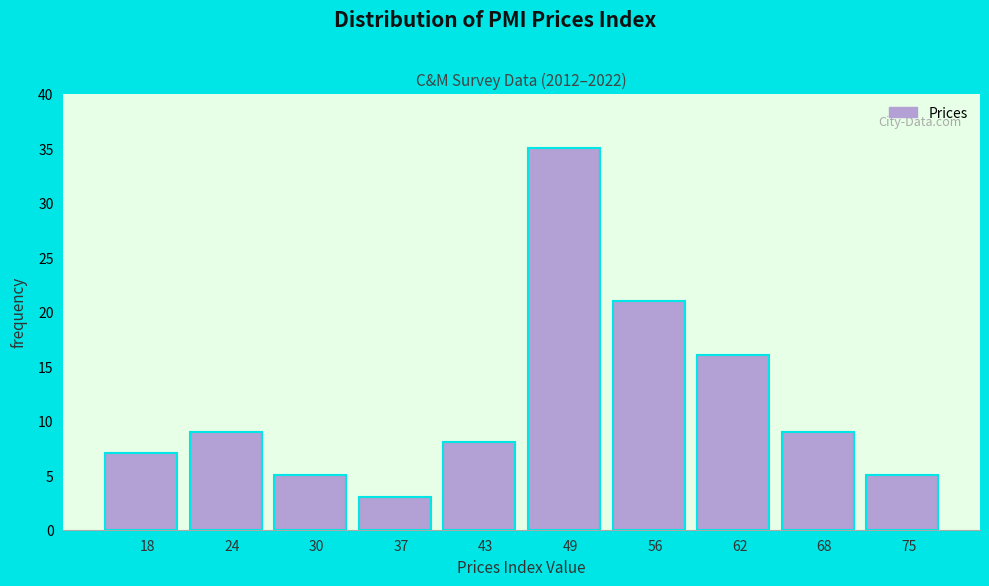

Reading right to left, extract all data points from this chart.

75=5	68=9	62=16	56=21	49=35	43=8	37=3	30=5	24=9	18=7